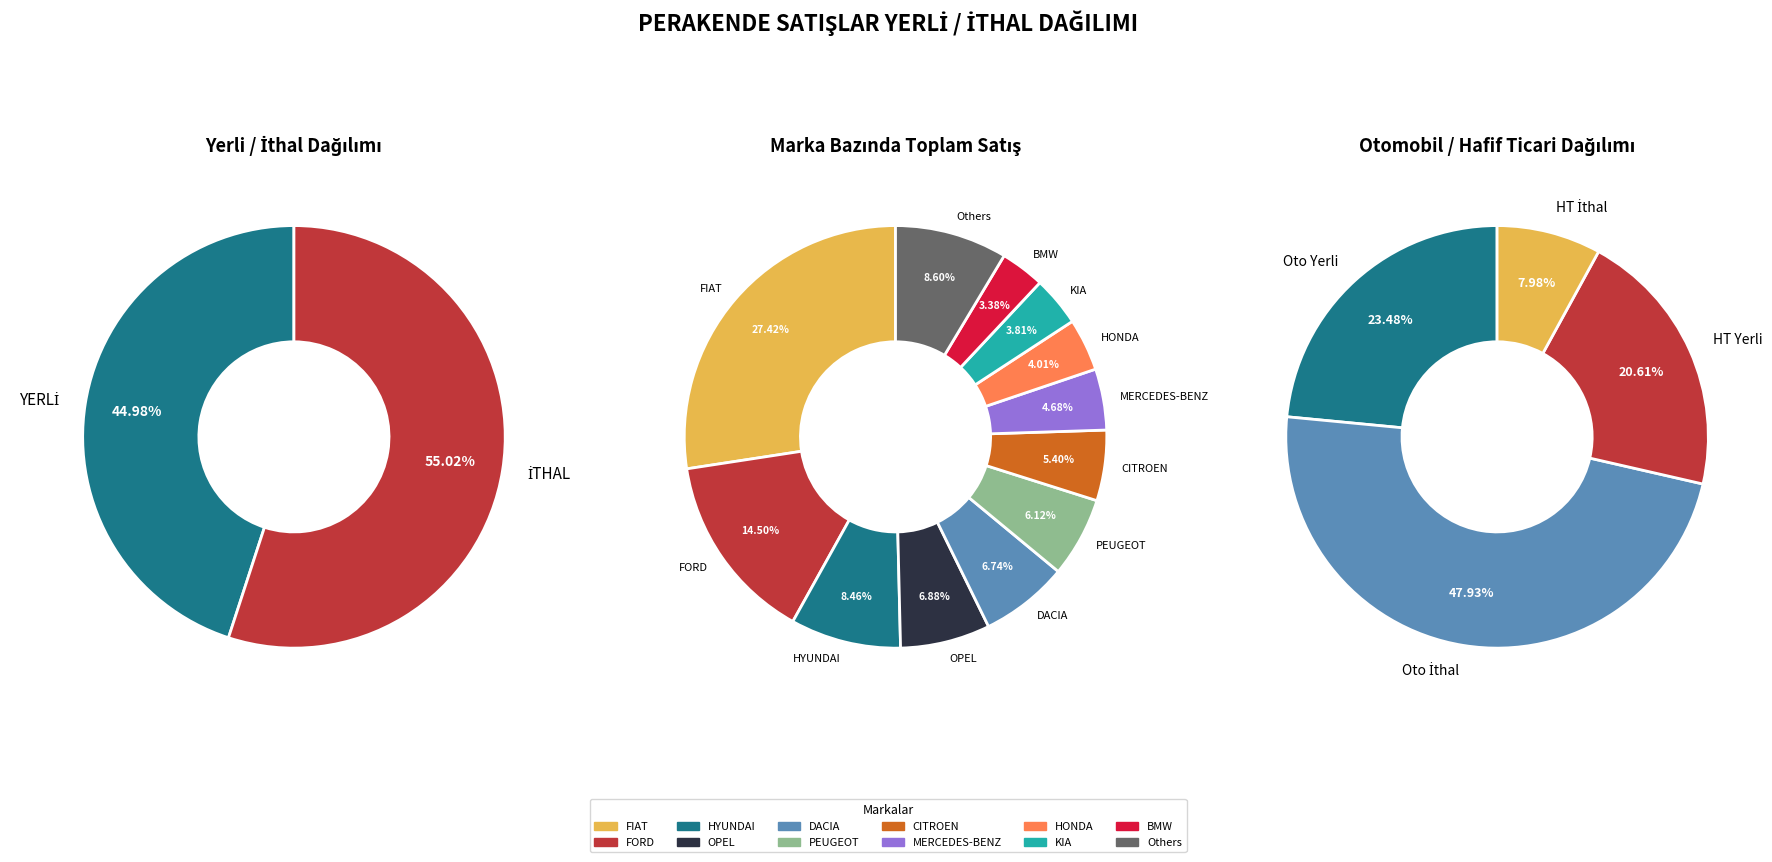

Combined, do 0 and 1 account for over 50%?

Yes